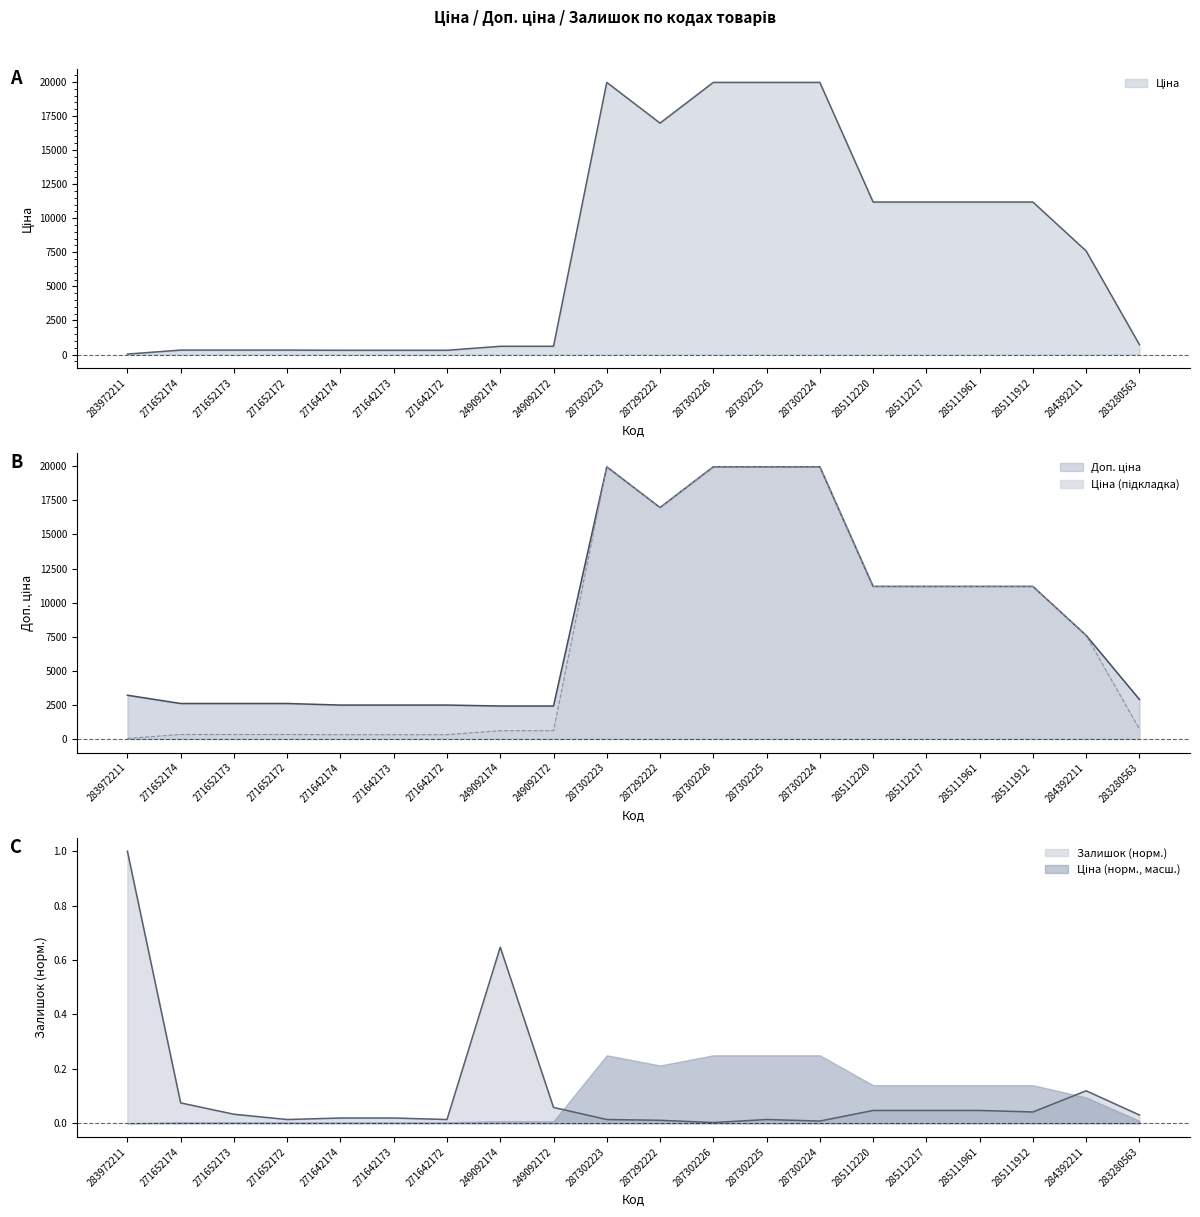

How many series are shown in this chart?

3